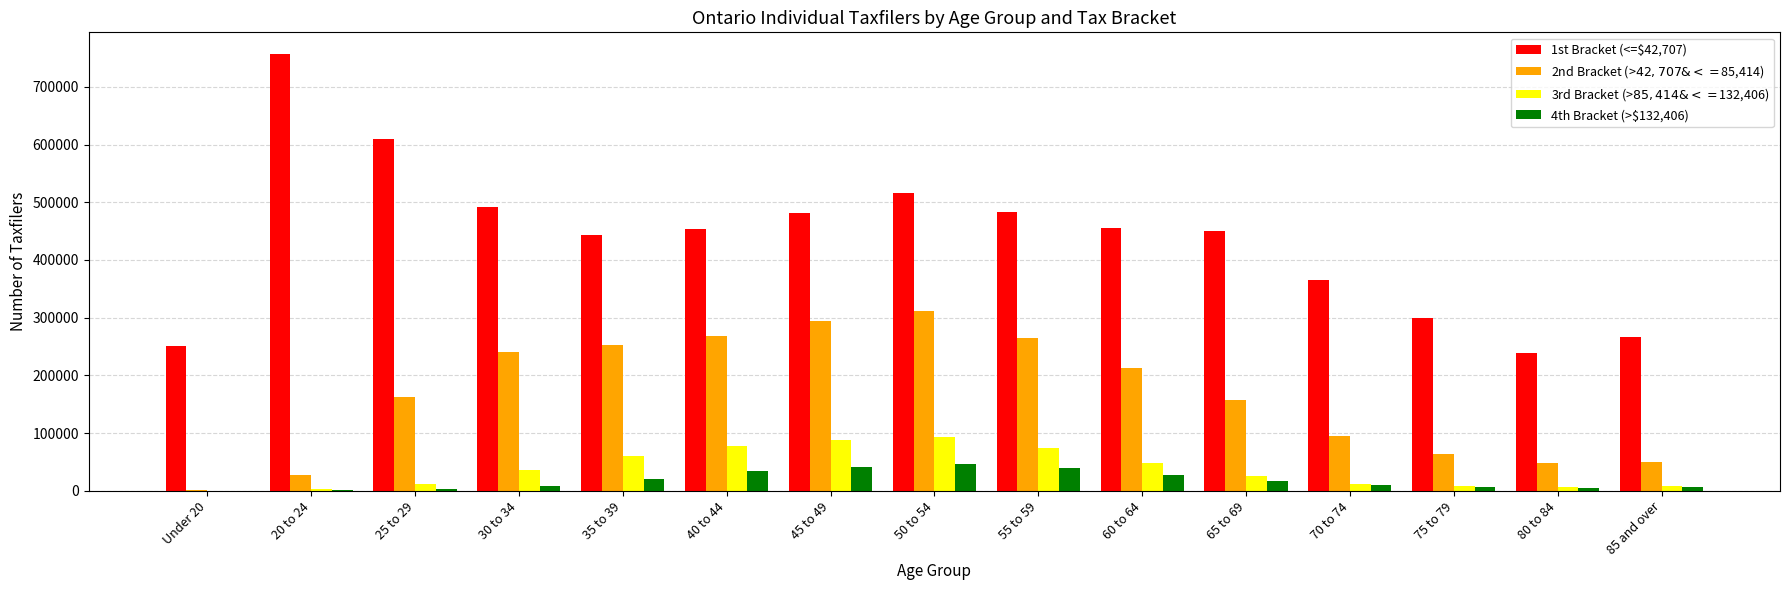

Which series has the largest range (max minus min)?

1st Bracket (<=$42,707)